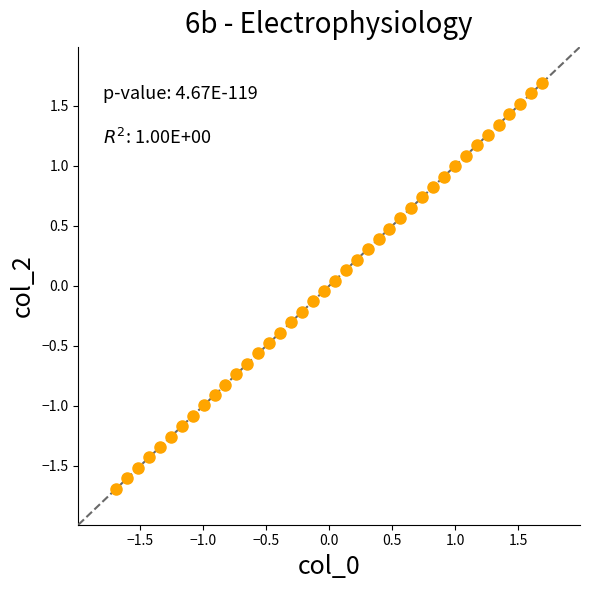

What is the range of X values (max minus min)?

3.4